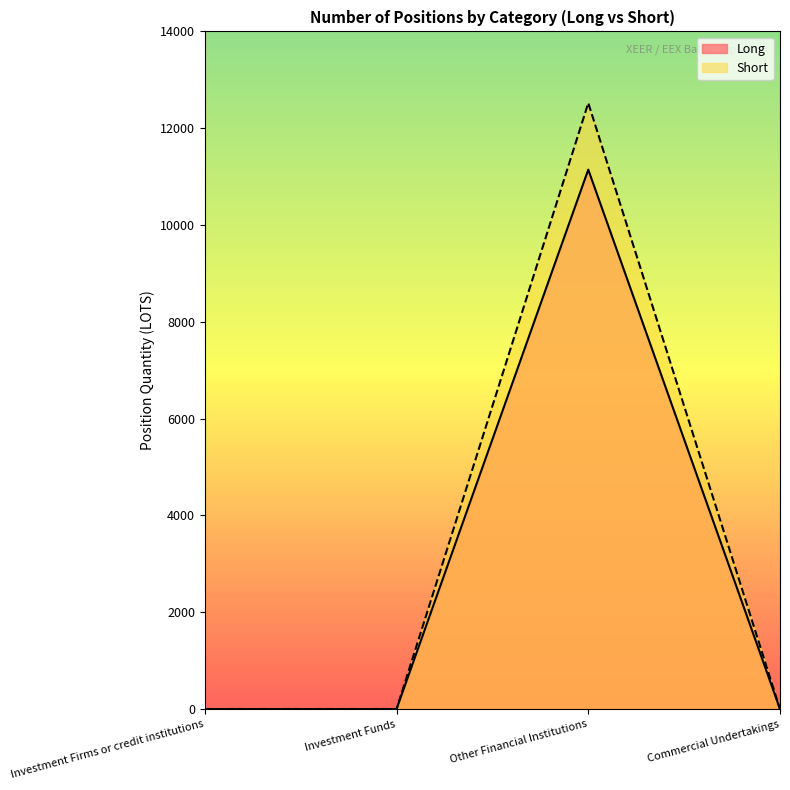

What is the sum of the Short values at Investment Funds and Other Financial Institutions?

12521.3